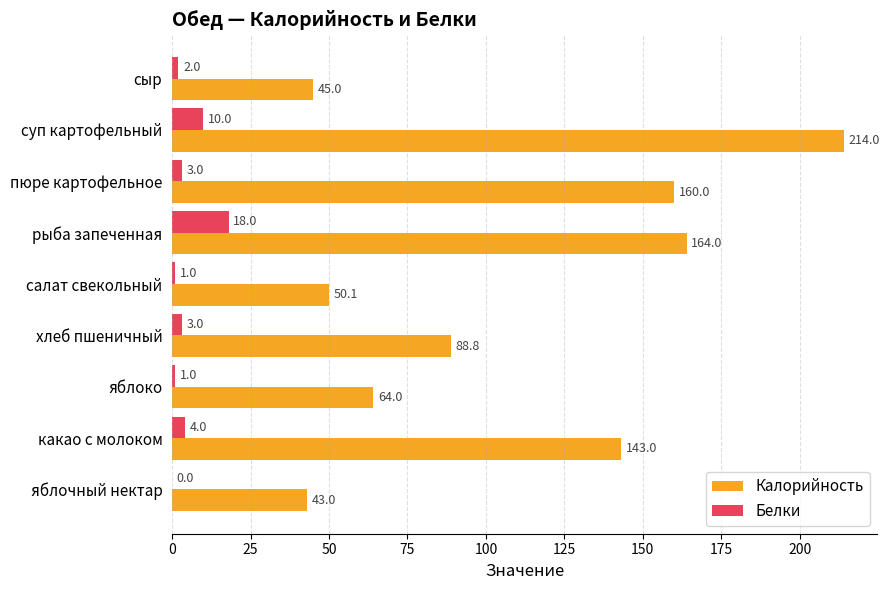

Which series changed the most between суп картофельный and какао с молоком?

Калорийность